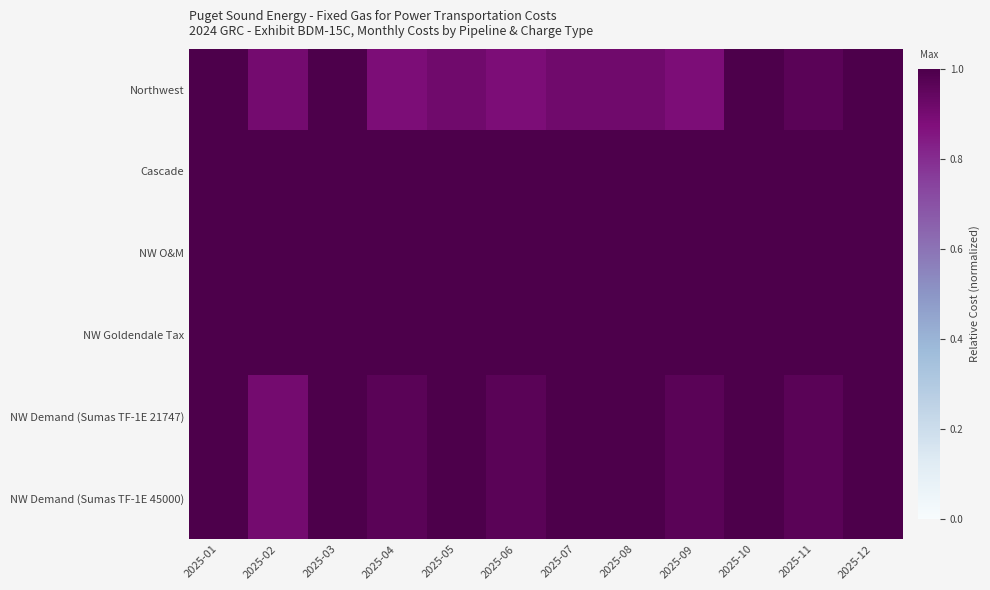

Reading left to right, what are all the values shown in this chart?

Northwest: 2025-01=1.0	2025-02=0.9	2025-03=1.0	2025-04=0.9	2025-05=0.9	2025-06=0.9	2025-07=0.9	2025-08=0.9	2025-09=0.9	2025-10=1.0	2025-11=1.0	2025-12=1.0
Cascade: 2025-01=1.0	2025-02=1.0	2025-03=1.0	2025-04=1.0	2025-05=1.0	2025-06=1.0	2025-07=1.0	2025-08=1.0	2025-09=1.0	2025-10=1.0	2025-11=1.0	2025-12=1.0
NW O&M: 2025-01=1.0	2025-02=1.0	2025-03=1.0	2025-04=1.0	2025-05=1.0	2025-06=1.0	2025-07=1.0	2025-08=1.0	2025-09=1.0	2025-10=1.0	2025-11=1.0	2025-12=1.0
NW Goldendale Tax: 2025-01=1.0	2025-02=1.0	2025-03=1.0	2025-04=1.0	2025-05=1.0	2025-06=1.0	2025-07=1.0	2025-08=1.0	2025-09=1.0	2025-10=1.0	2025-11=1.0	2025-12=1.0
NW Demand (Sumas TF-1E 21747): 2025-01=1.0	2025-02=0.9	2025-03=1.0	2025-04=1.0	2025-05=1.0	2025-06=1.0	2025-07=1.0	2025-08=1.0	2025-09=1.0	2025-10=1.0	2025-11=1.0	2025-12=1.0
NW Demand (Sumas TF-1E 45000): 2025-01=1.0	2025-02=0.9	2025-03=1.0	2025-04=1.0	2025-05=1.0	2025-06=1.0	2025-07=1.0	2025-08=1.0	2025-09=1.0	2025-10=1.0	2025-11=1.0	2025-12=1.0